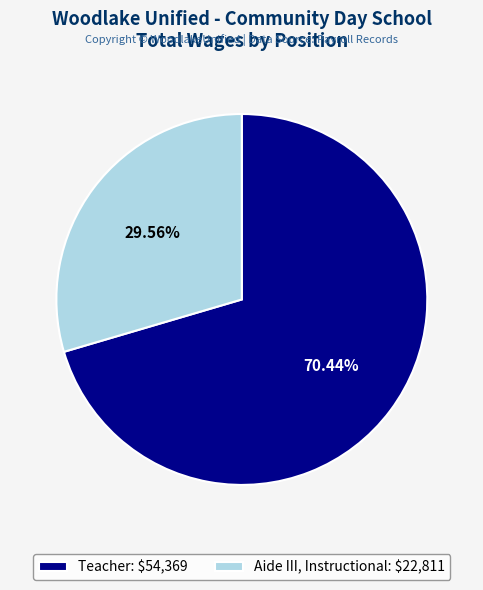

To the nearest percent, what is the difference between the Teacher and Aide III, Instructional slice percentages?

41%